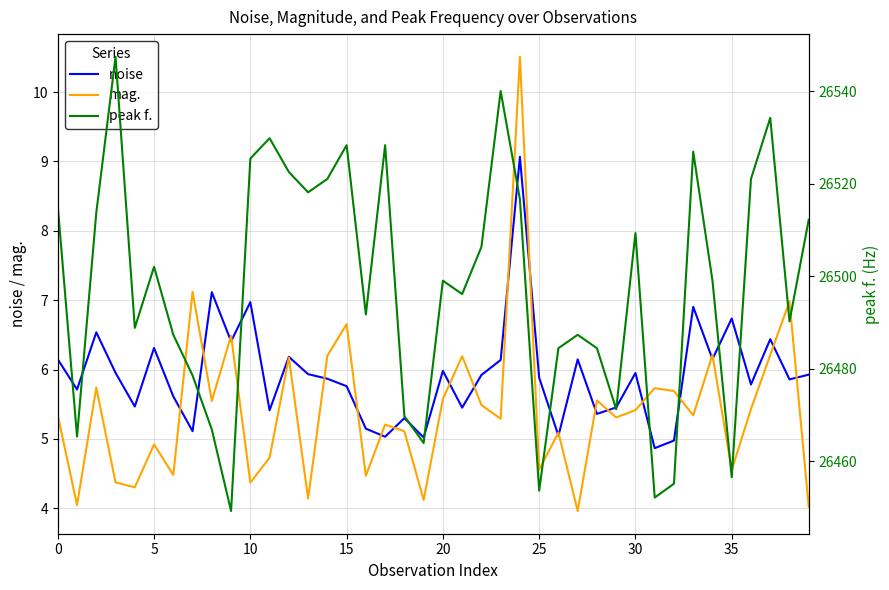

At which label is mag. closest to 7?

38